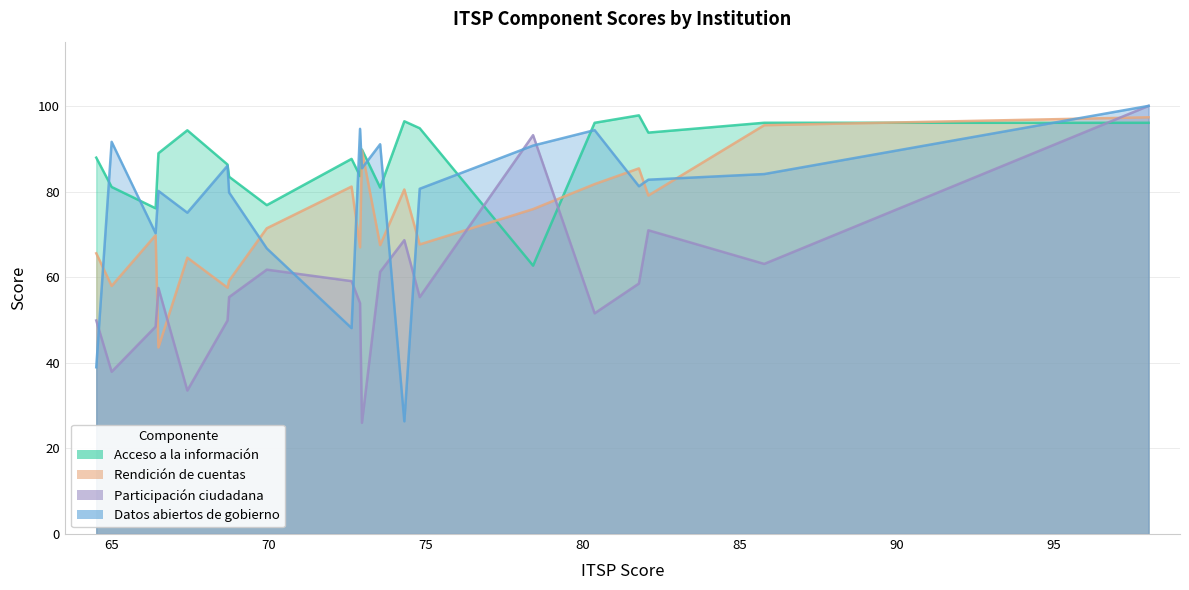

What value does the Participación ciudadana series have at Instituto Costarricense Sobre Drogas?

26.0